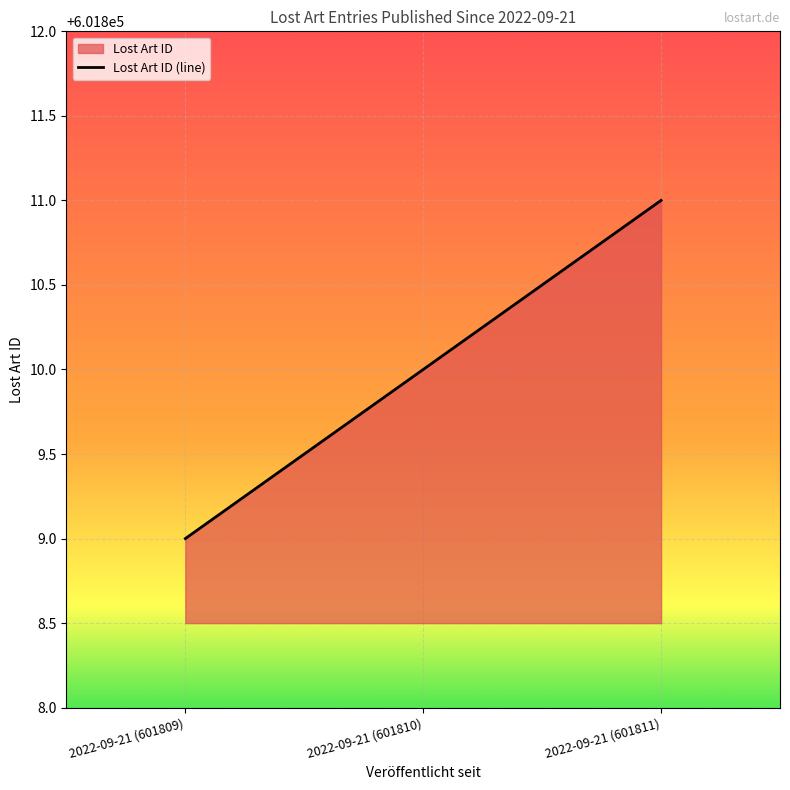

How many values are between 601809 and 601811?

3